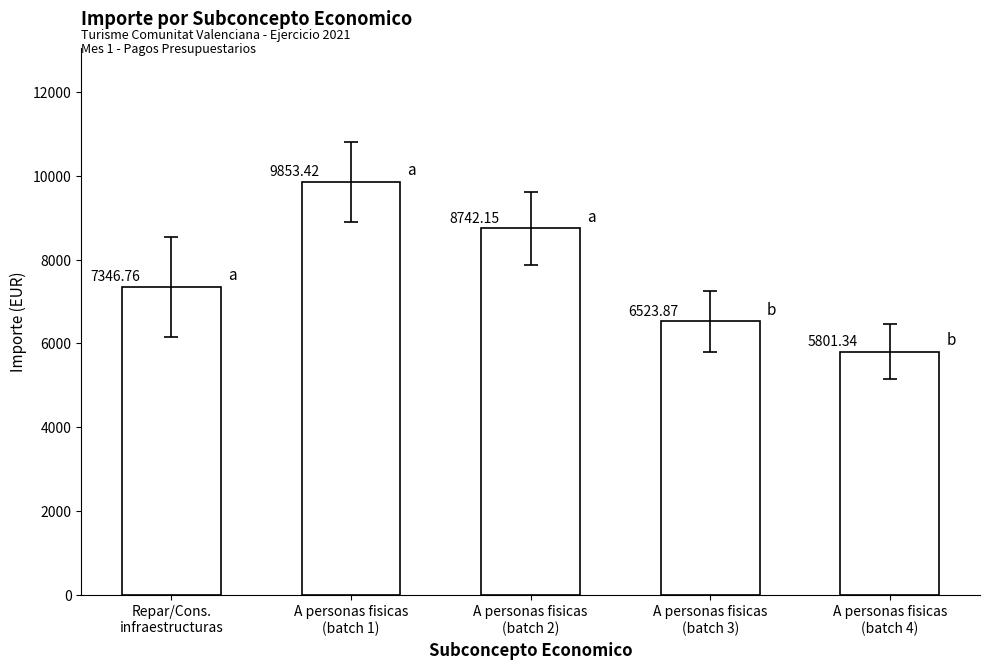

What is the difference between the second highest and second lowest values?

2218.3